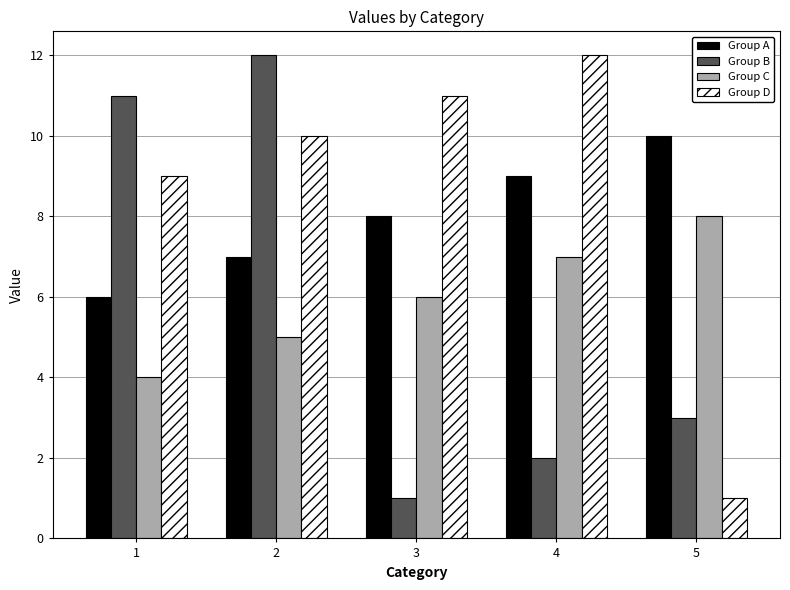

What is the value of the Group A bar at the 4th from the left?

9